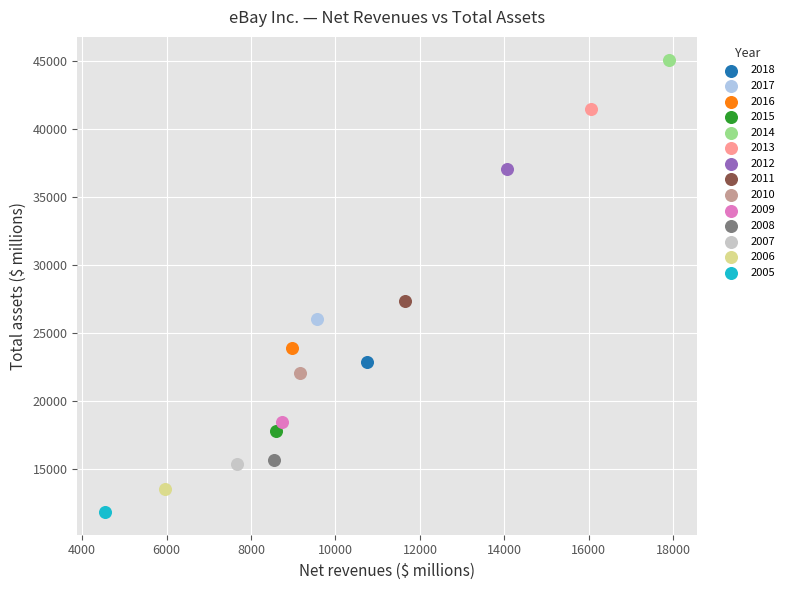

What are all the series names shown in the legend?

2018, 2017, 2016, 2015, 2014, 2013, 2012, 2011, 2010, 2009, 2008, 2007, 2006, 2005